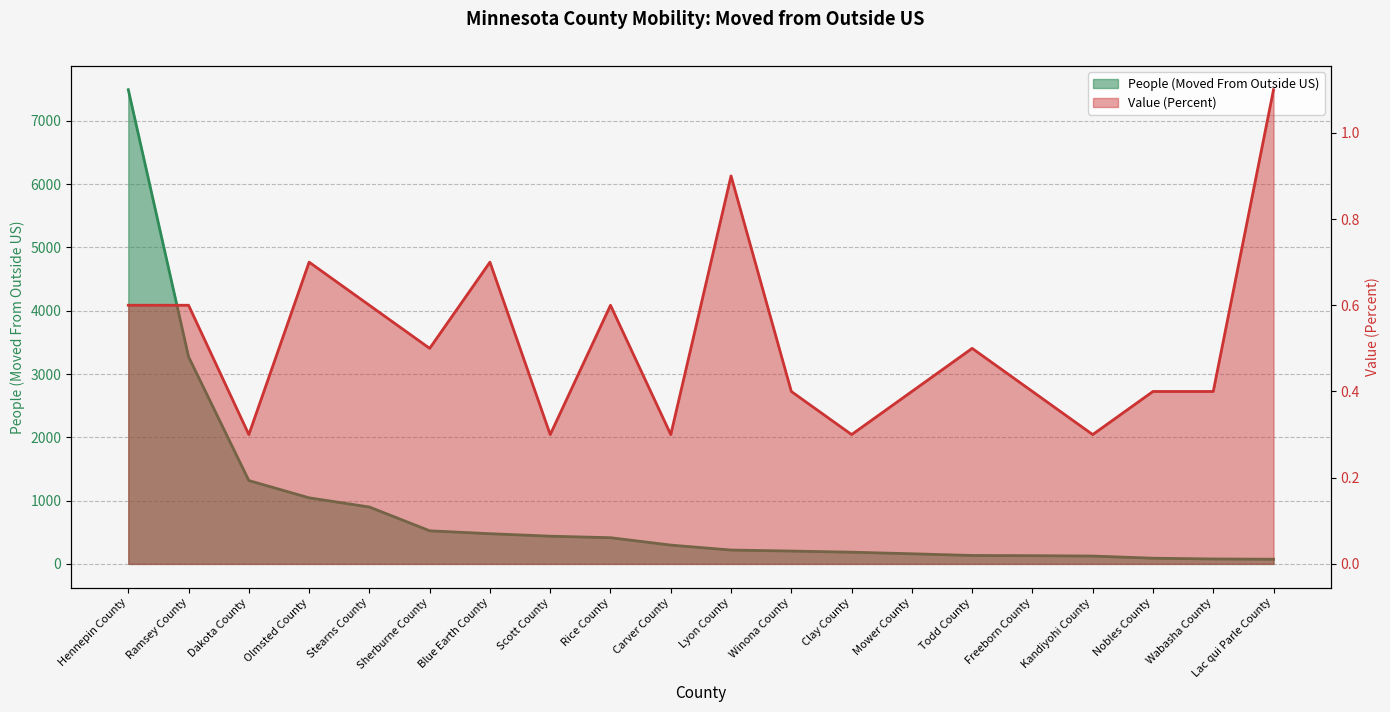

At which label is Value (Percent) closest to 0?

Dakota County